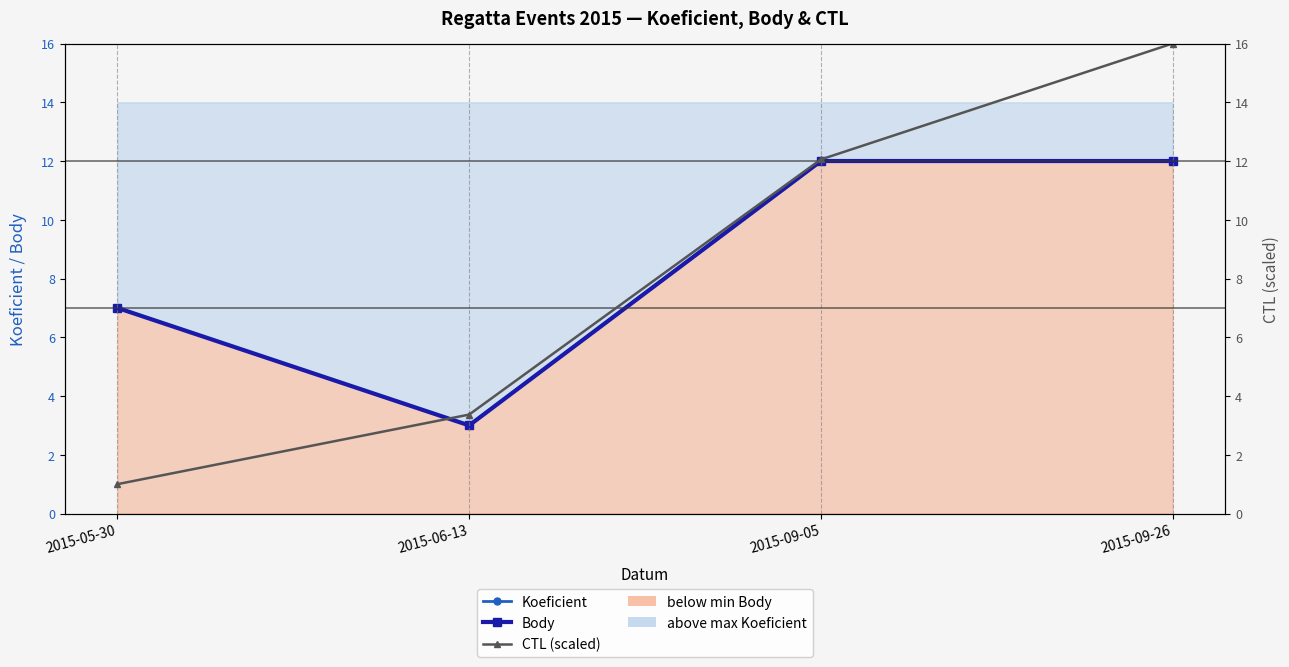

Which series has the largest total across all categories?

Koeficient